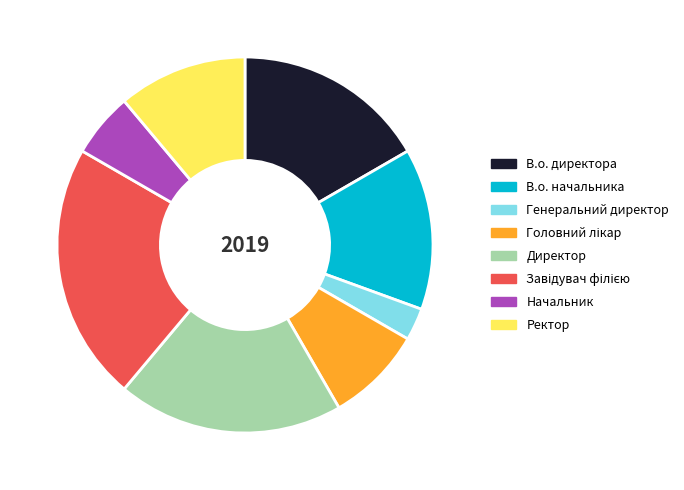

The В.о. начальника slice represents 23% of the pie. True or false?

False